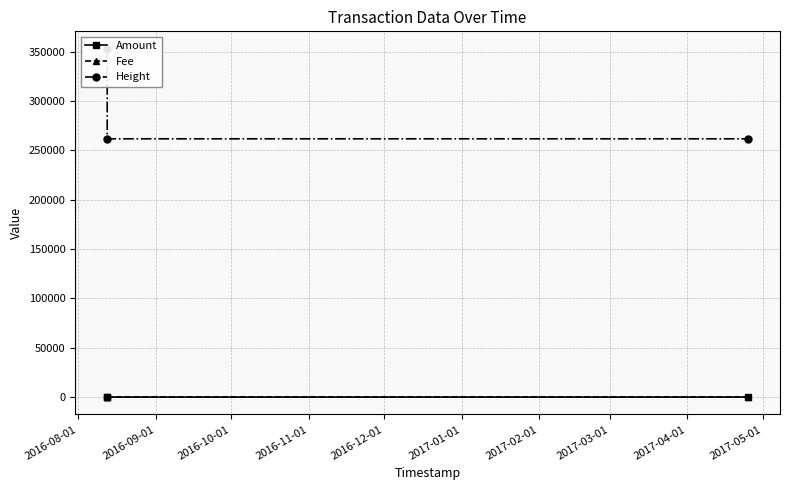

What are all the series names shown in the legend?

Amount, Fee, Height